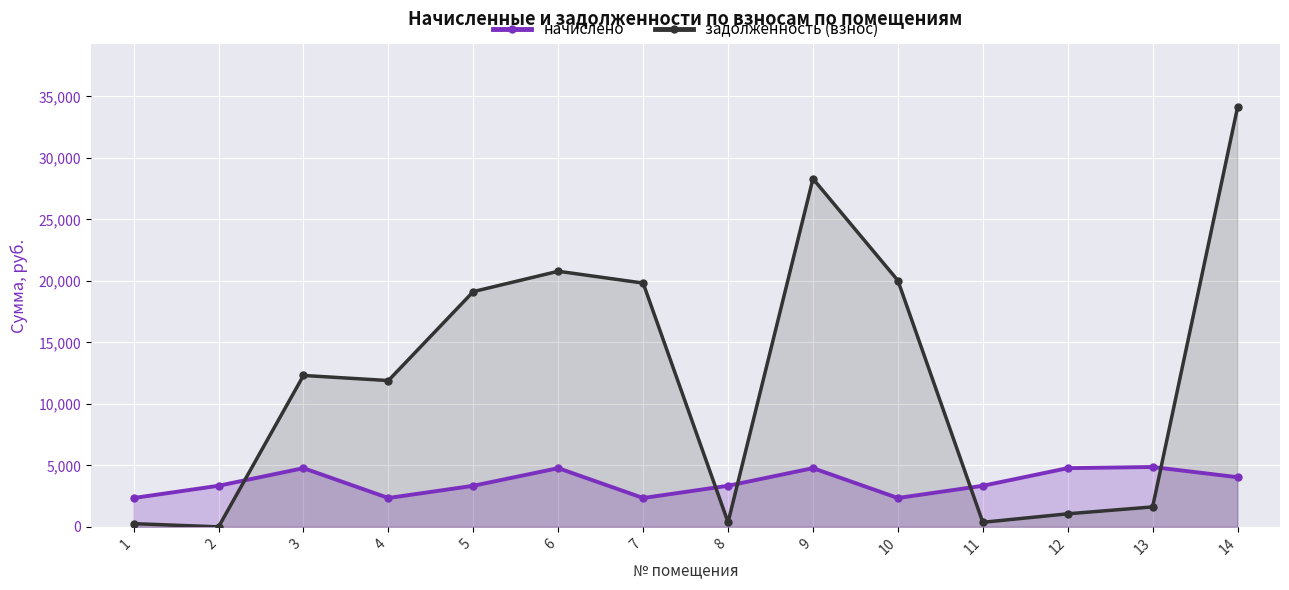

What is the spread (max minus min) of values at 14?

30068.8